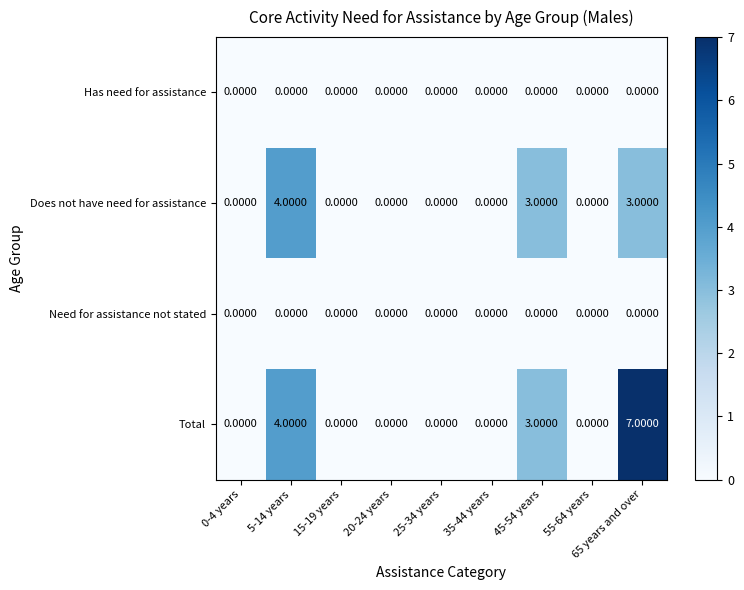

Which series has the largest range (max minus min)?

Total